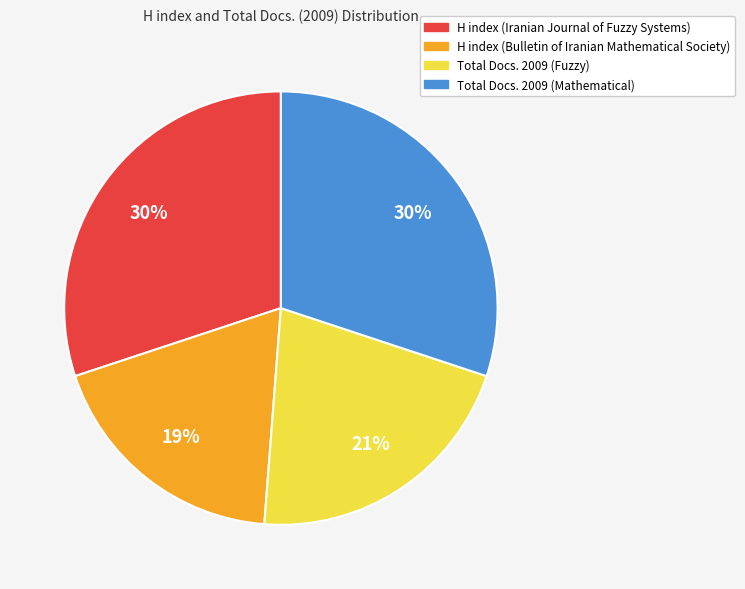

Do Total Docs. 2009 (Mathematical) and H index (Bulletin of Iranian Mathematical Society) together represent more than half of the pie?

No